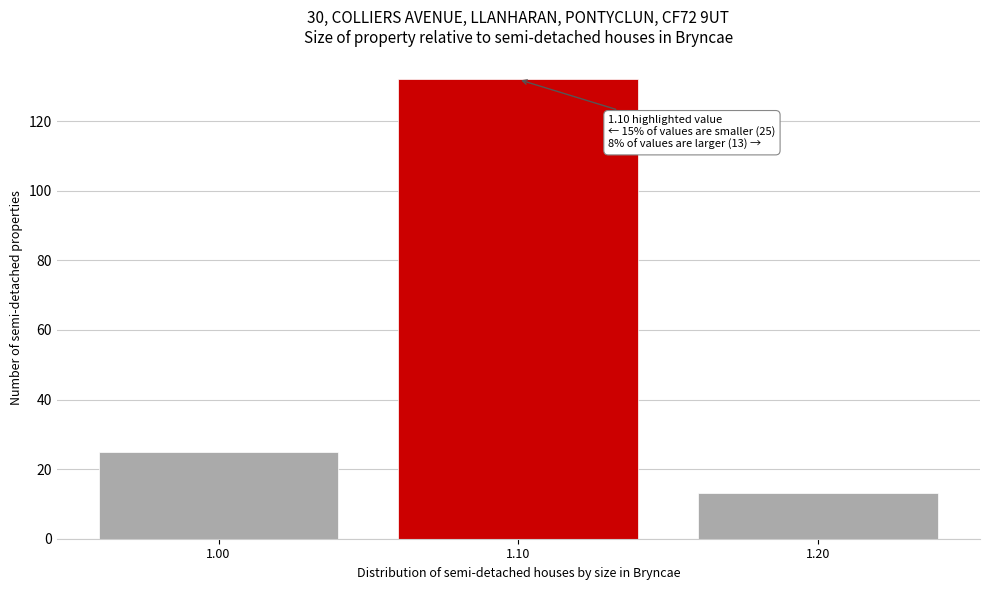

Reading left to right, extract all data points from this chart.

25	132	13